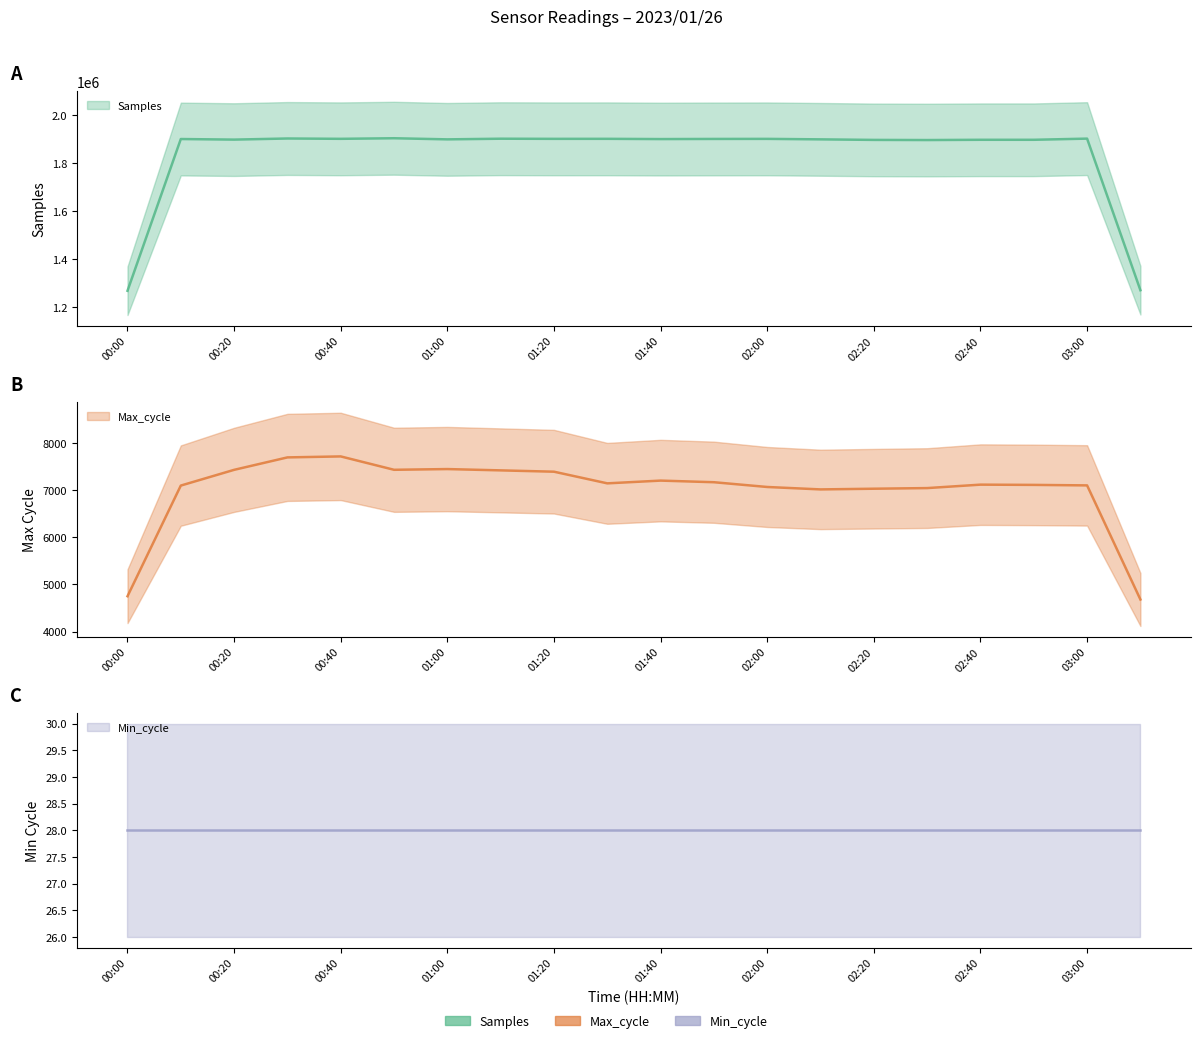

What is the label of the 3rd point from the right?

02:50